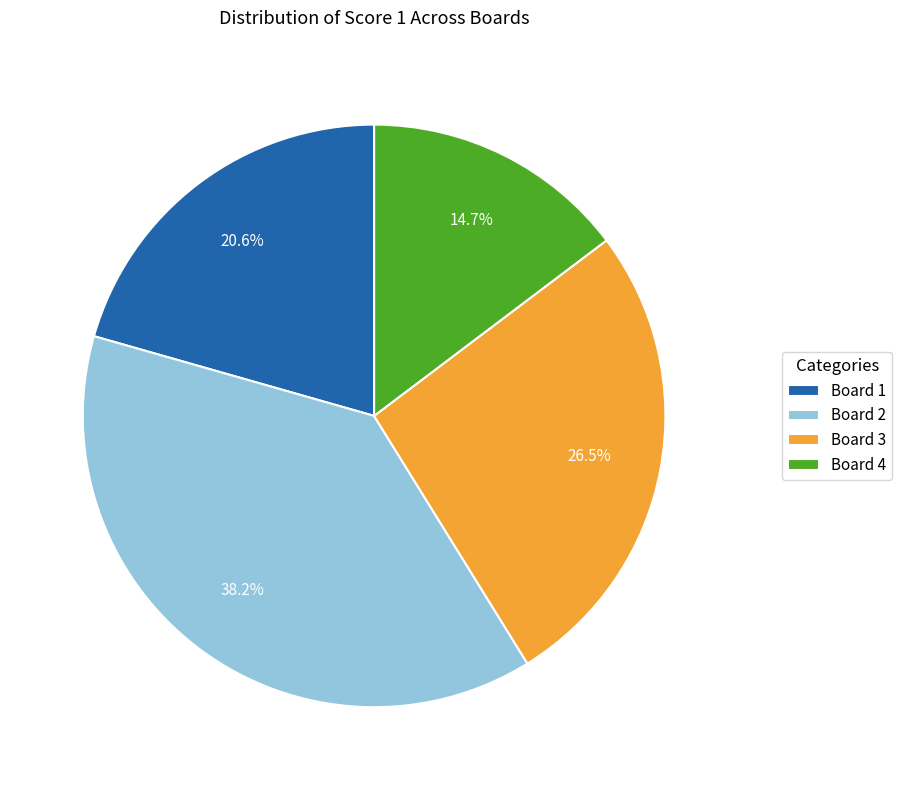

Is there a majority slice in this chart?

No